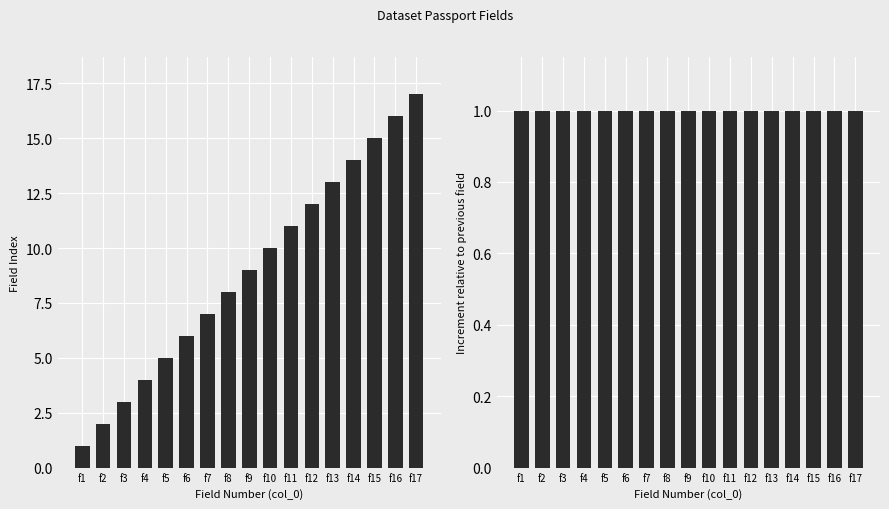

List the series in order of their peak value, highest first.

Record, Delta